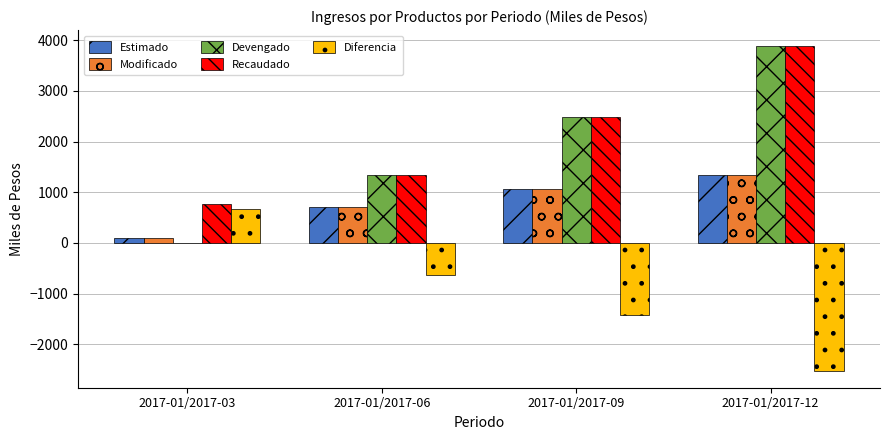

Are the bars horizontal?

No